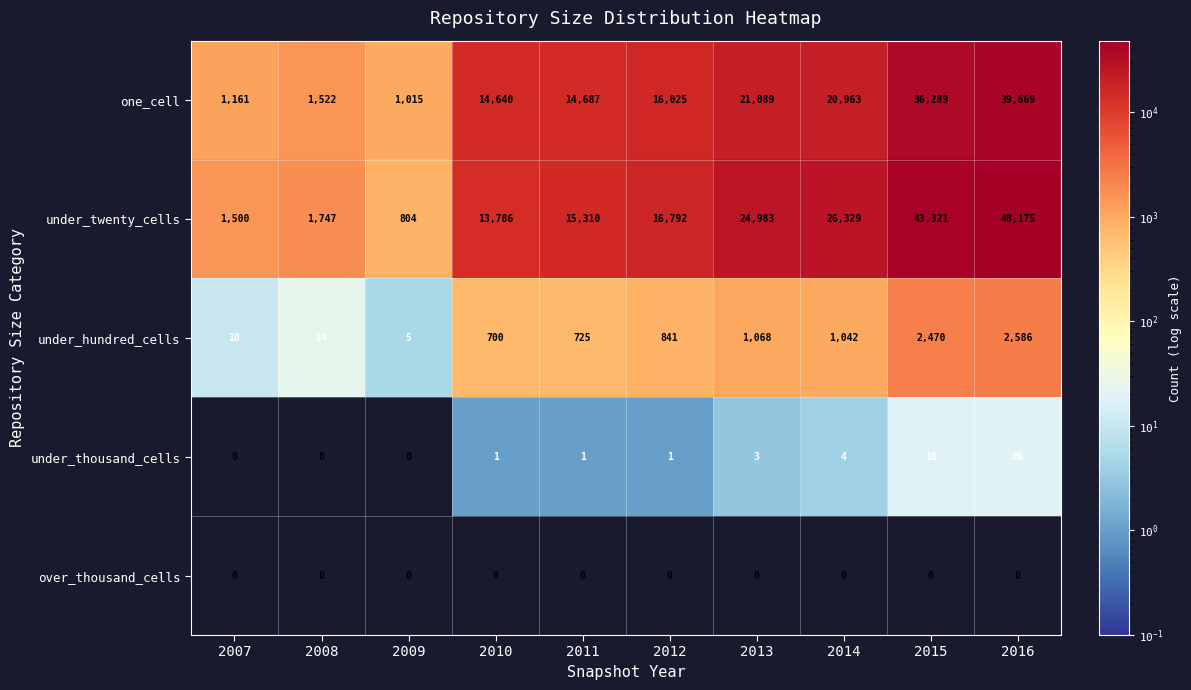

Rank the series by their maximum value, from lowest to highest.

over_thousand_cells, under_thousand_cells, under_hundred_cells, one_cell, under_twenty_cells